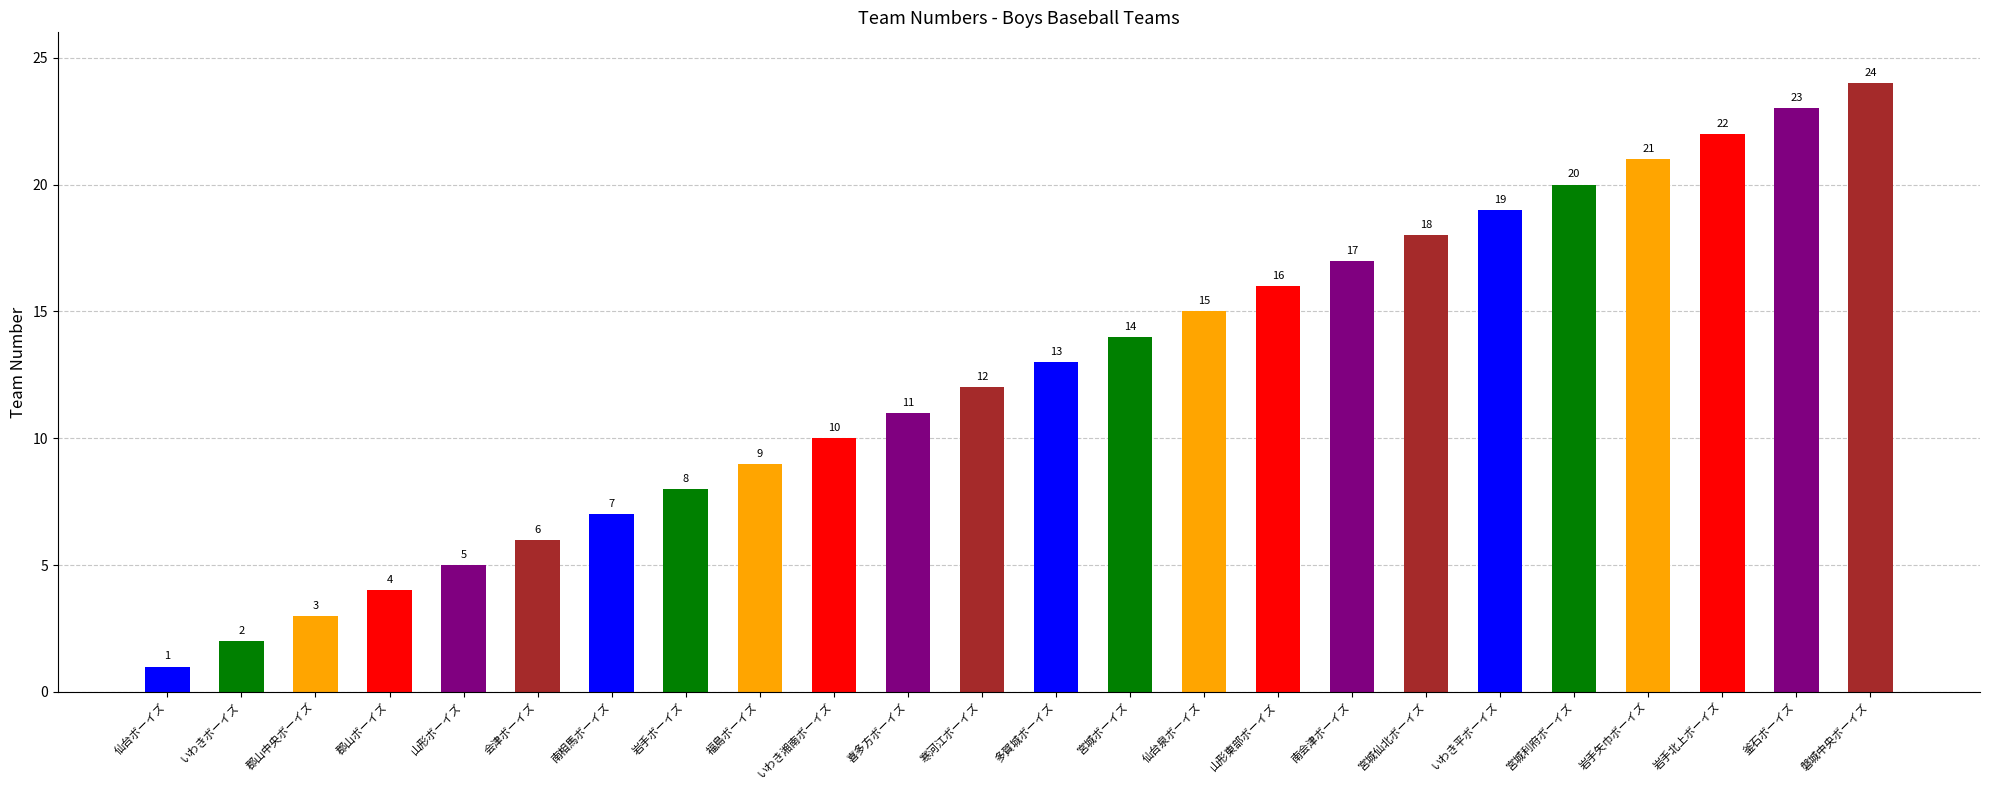

Is it true that the value at 宮城利府ボーイズ is 27?

False